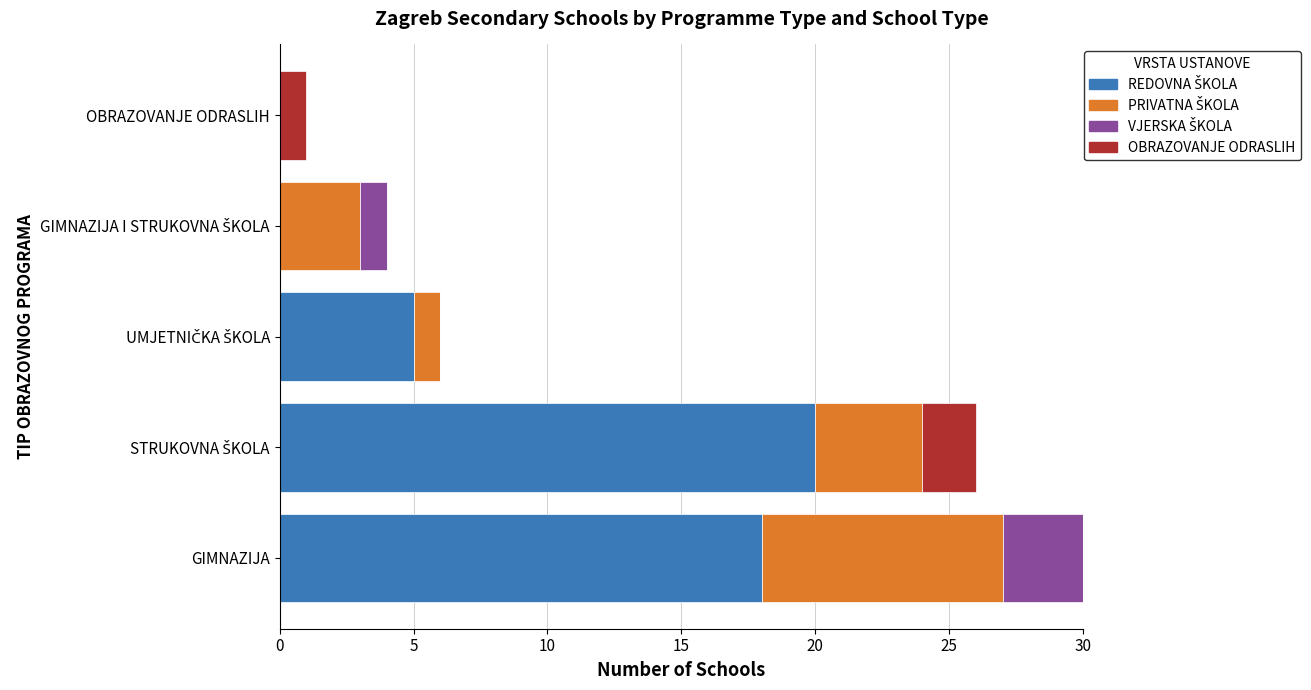

At which category is the sum across all series the highest?

GIMNAZIJA